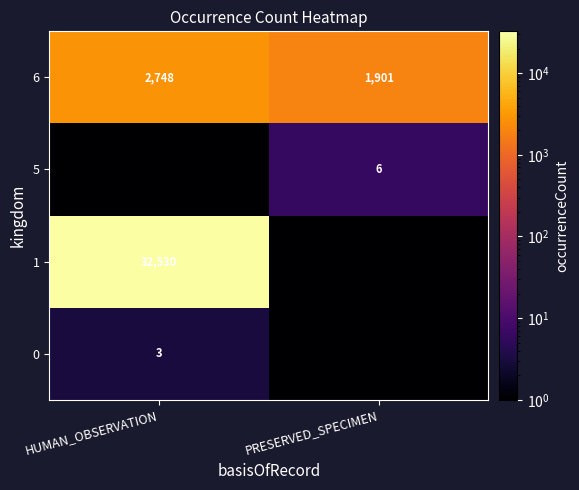

What is the difference between the maximum and minimum values in the 6 series?

847.0